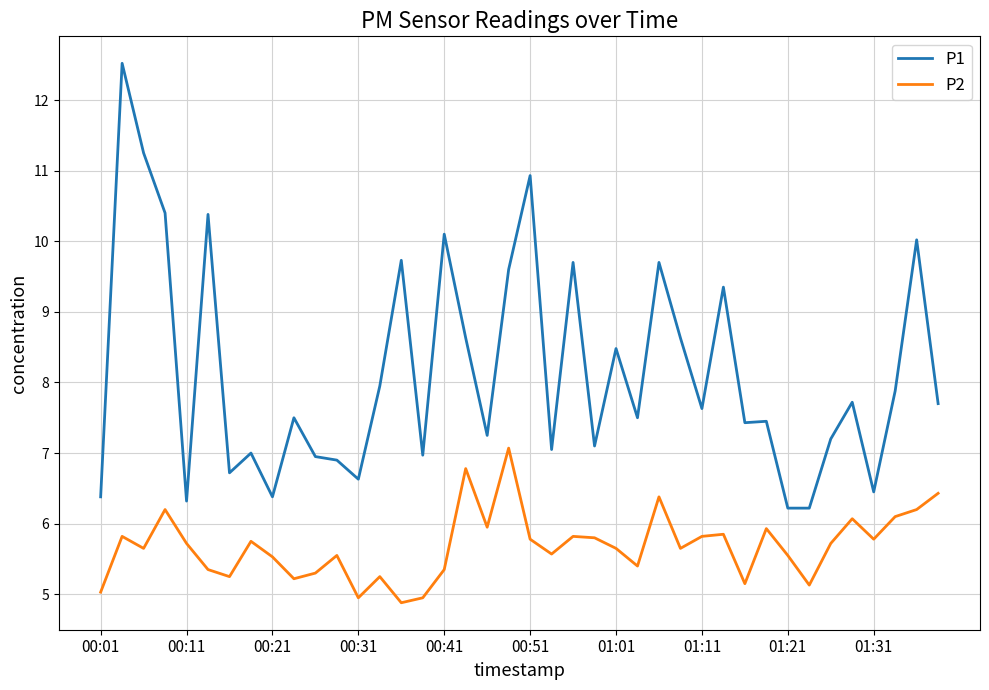

Which series has the widest spread of values?

P1